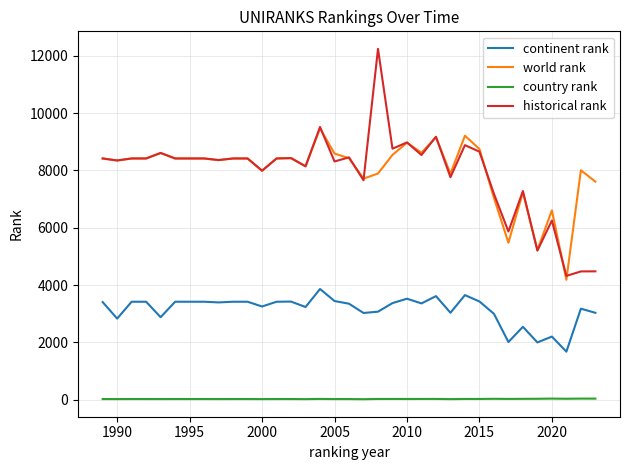

How many lines are shown in the chart?

4